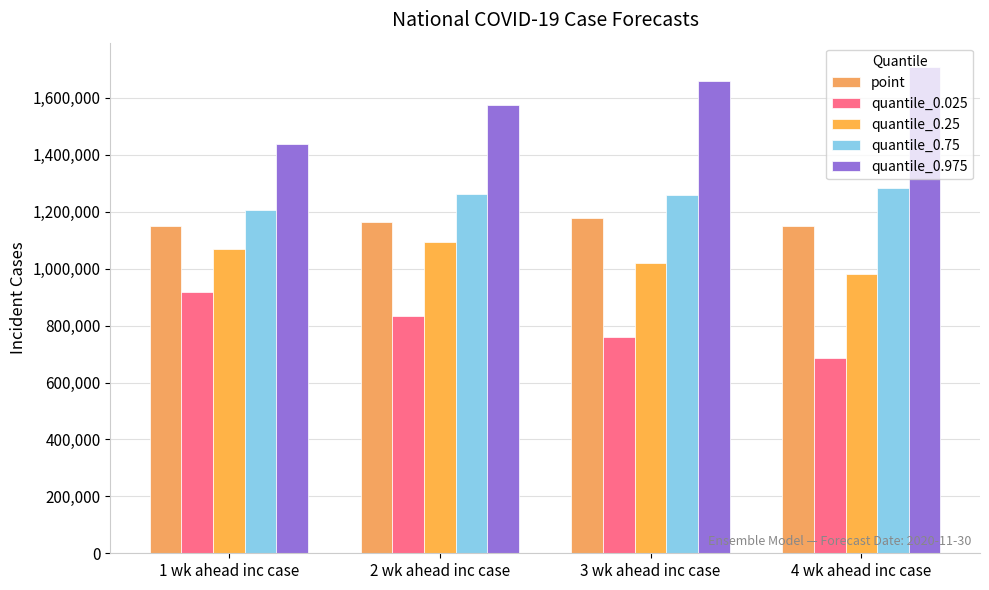

What is the average value of the quantile_0.025 series?

799883